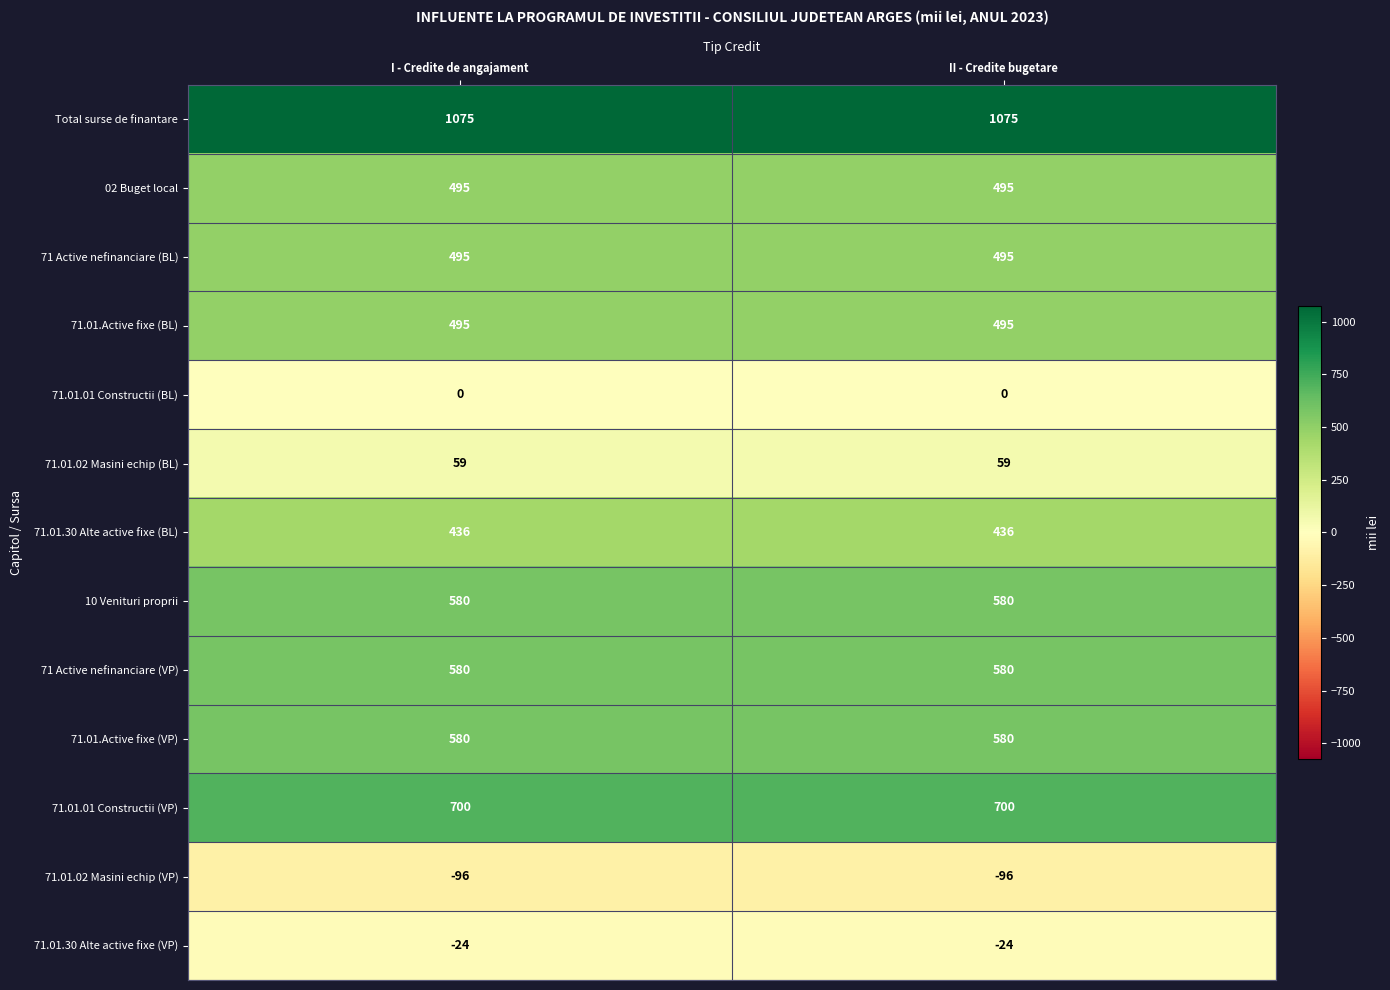

Reading left to right, transcribe all the data shown in this chart.

Total surse de finantare: 1075	1075
02 Buget local: 495	495
71 Active nefinanciare (BL): 495	495
71.01.Active fixe (BL): 495	495
71.01.01 Constructii (BL): 0	0
71.01.02 Masini echip (BL): 59	59
71.01.30 Alte active fixe (BL): 436	436
10 Venituri proprii: 580	580
71 Active nefinanciare (VP): 580	580
71.01.Active fixe (VP): 580	580
71.01.01 Constructii (VP): 700	700
71.01.02 Masini echip (VP): -96	-96
71.01.30 Alte active fixe (VP): -24	-24